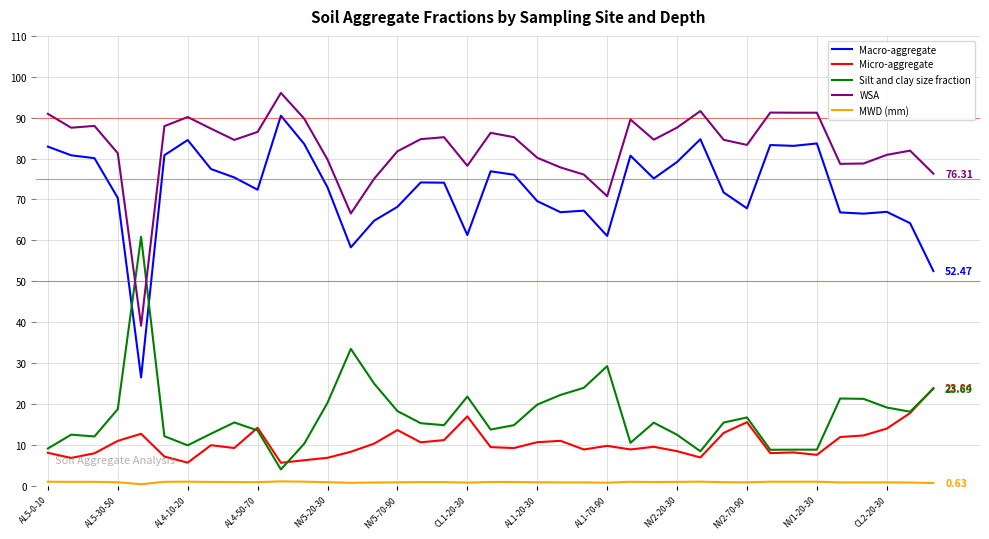

In Micro-aggregate, how many points are lower than both neighbors (excluding endpoints)?

11